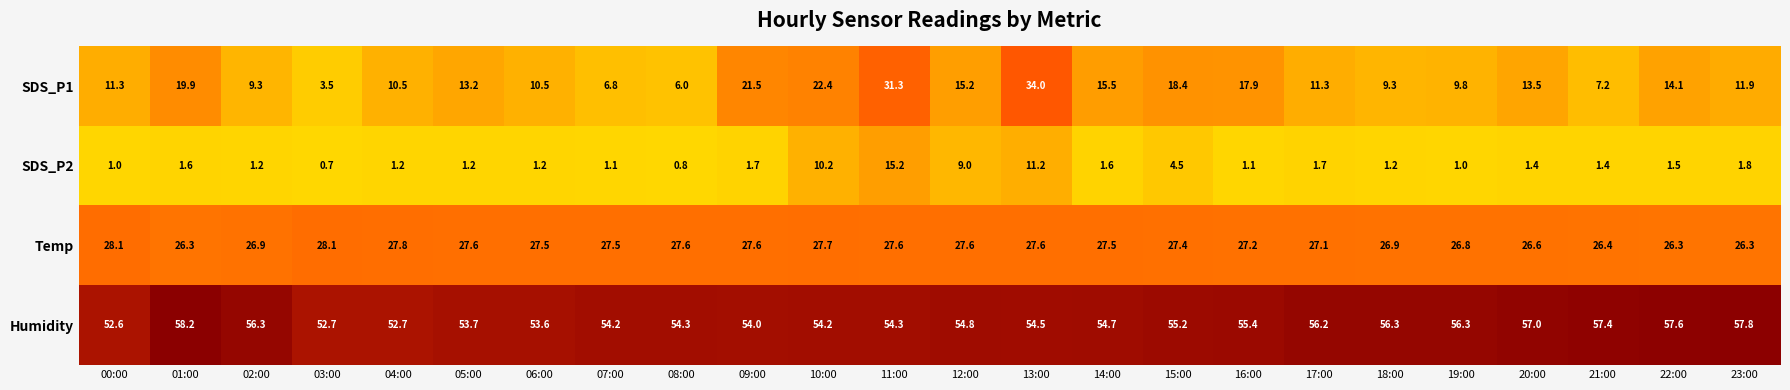

List the series in order of their overall mean, highest first.

Humidity, Temp, SDS_P1, SDS_P2